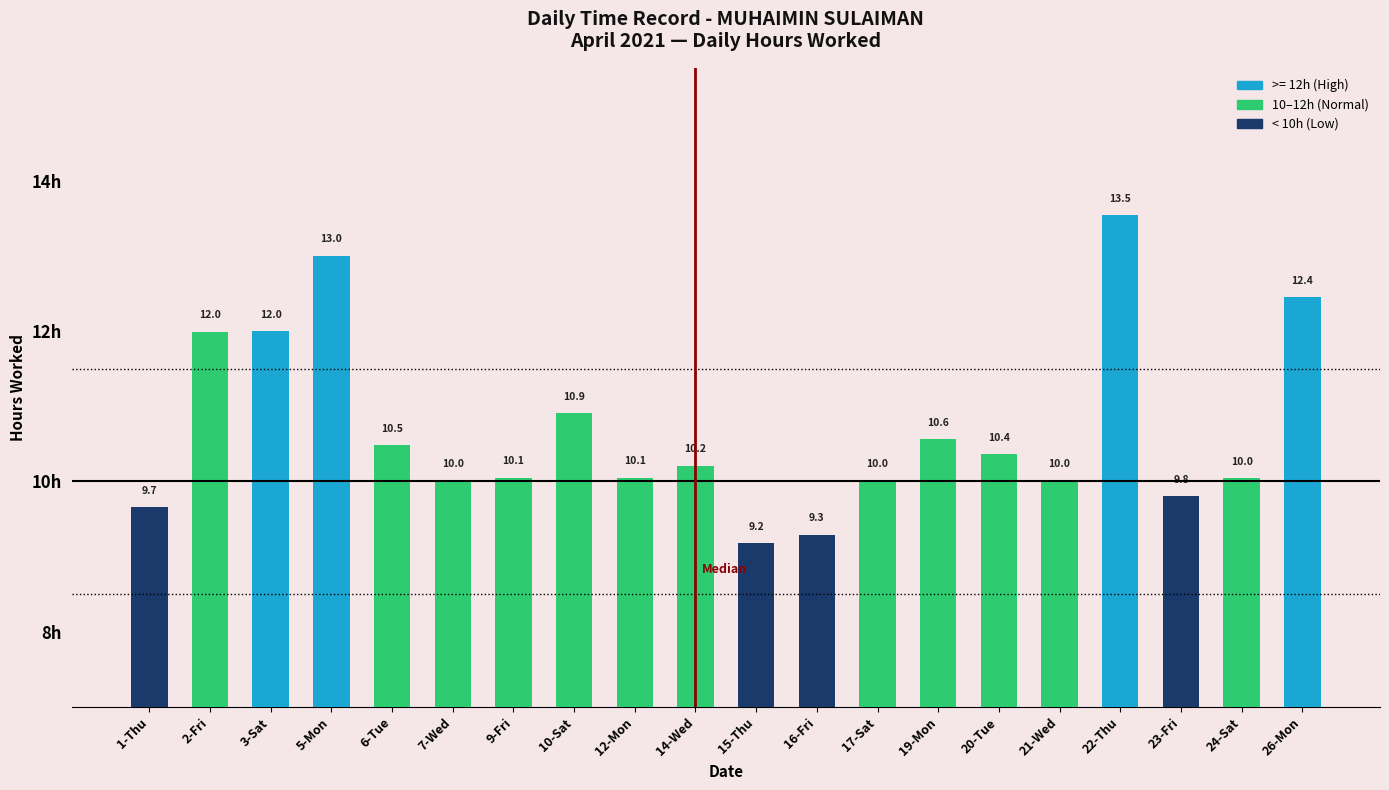

How many bars are there in total?

20